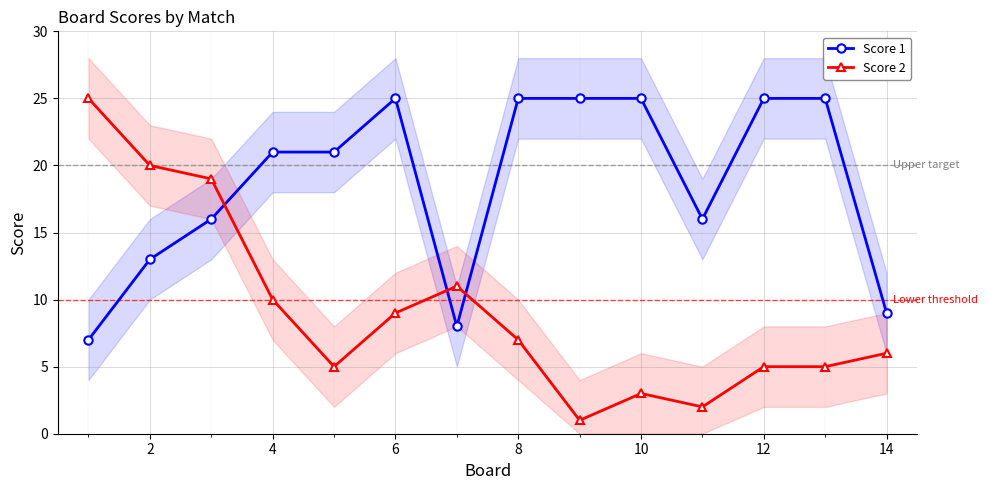

What is the minimum value shown in the chart?

1